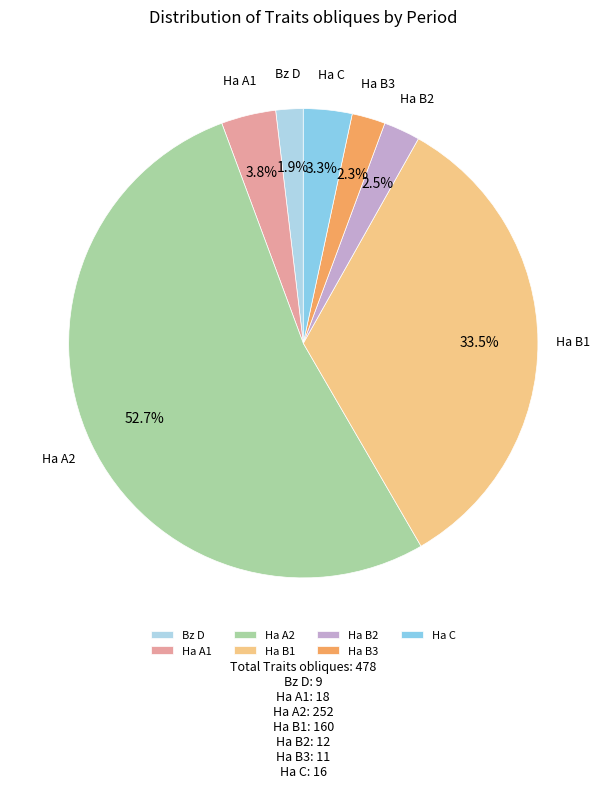

Is there any slice that represents more than half of the pie?

Yes